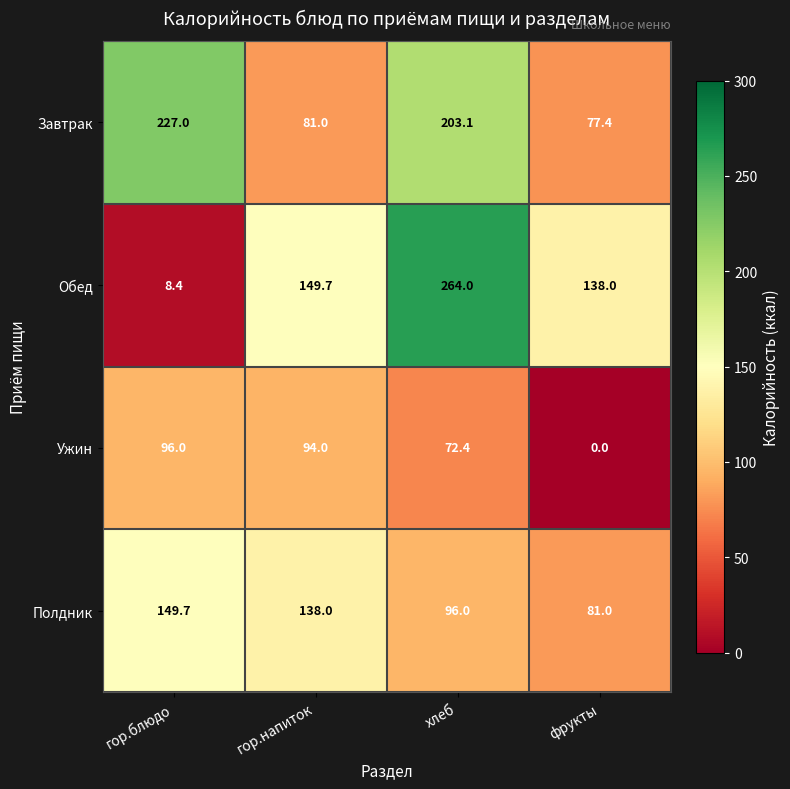

The Полдник series shows 149.7 at гор.блюдо. True or false?

True